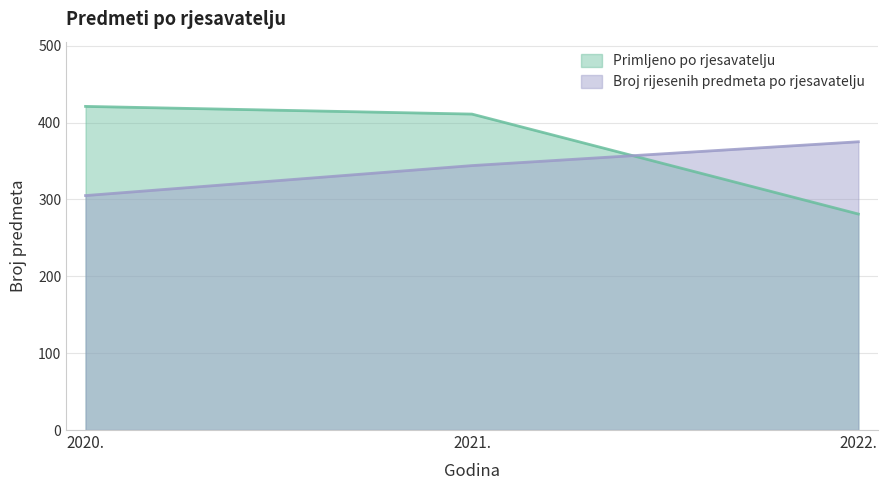

At which label does Primljeno po rjesavatelju first exceed 411?

2020.